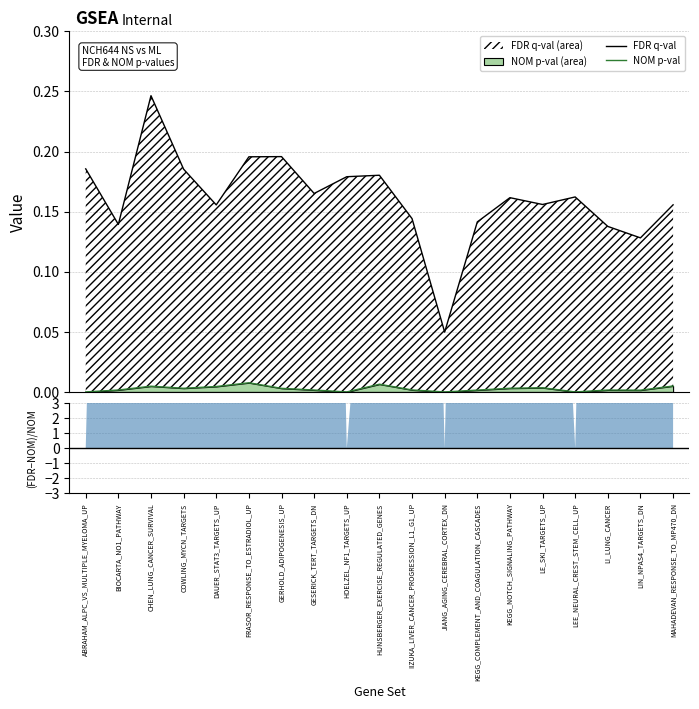

Is the value of NOM p-val at IIZUKA_LIVER_CANCER_PROGRESSION_L1_G1_UP greater than the value of FDR q-val at LEE_NEURAL_CREST_STEM_CELL_UP?

No